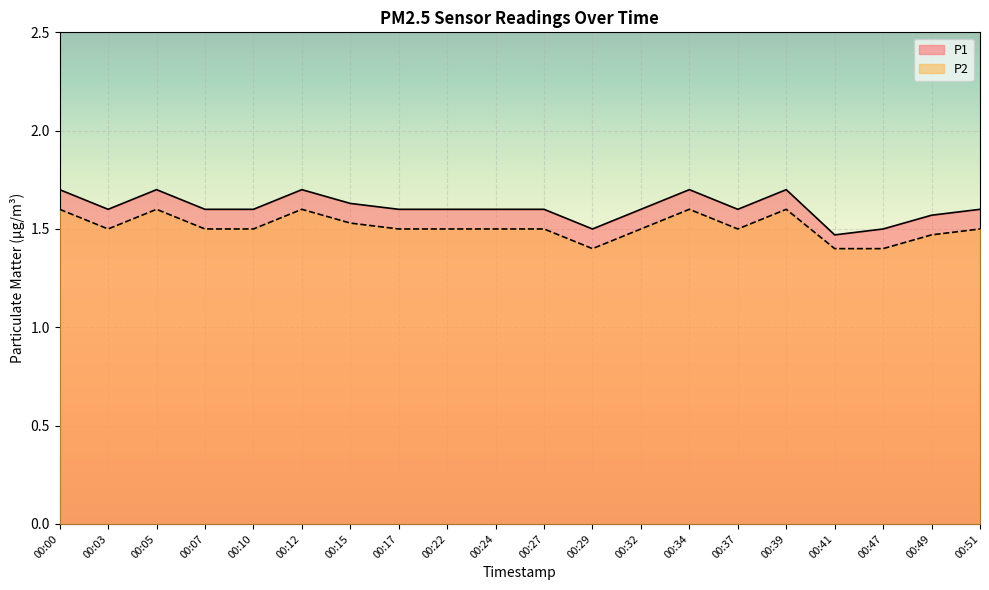

The value of P2 at 00:32 is 0.4. True or false?

False